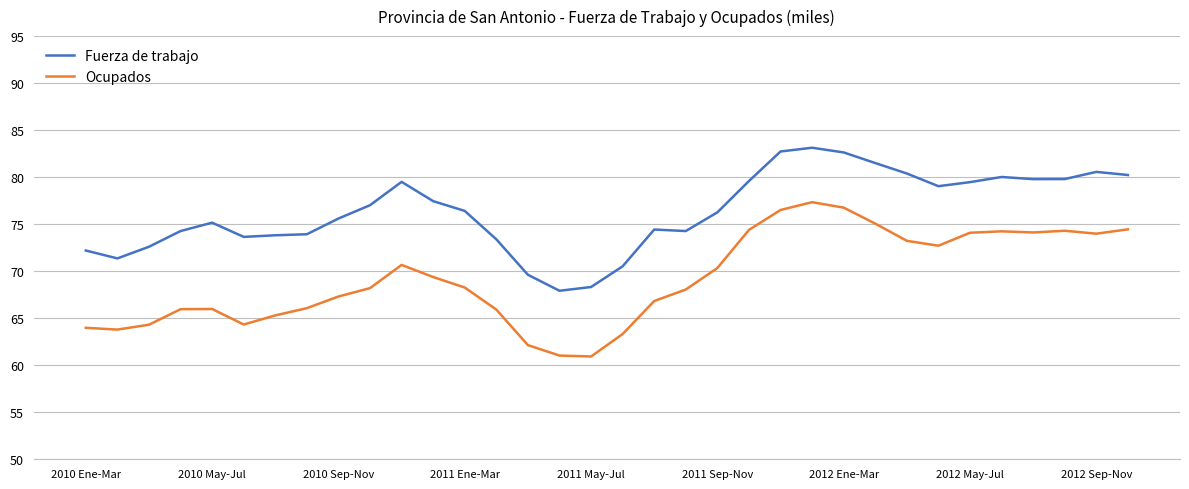

True or false: Fuerza de trabajo and Ocupados cross at least once.

False